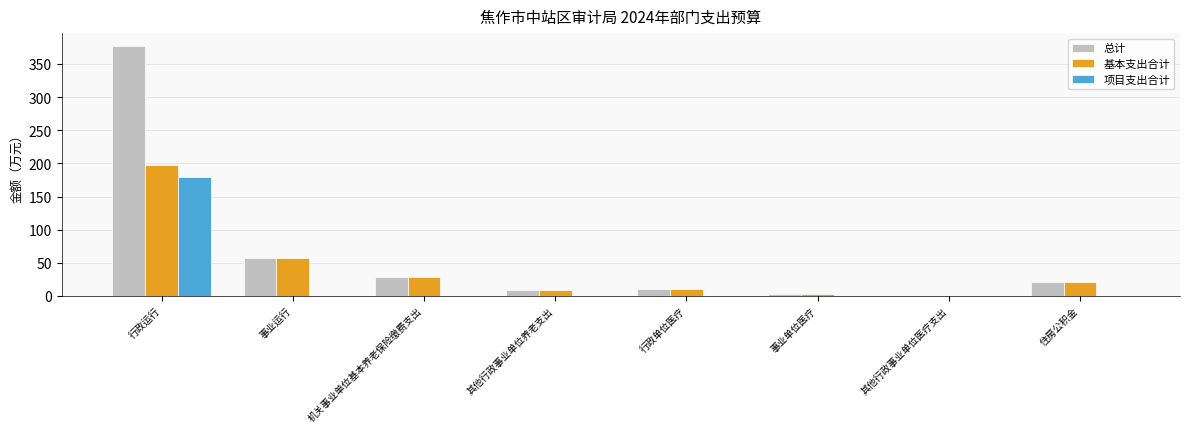

How many groups of bars are there?

8